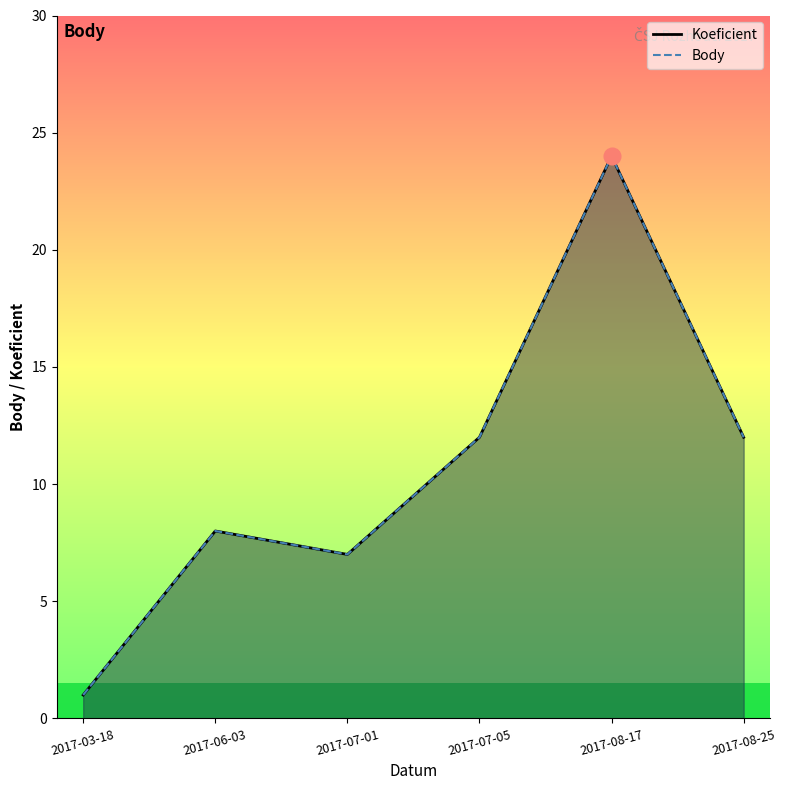

True or false: Koeficient has more than 1 points higher than both neighbors.

True